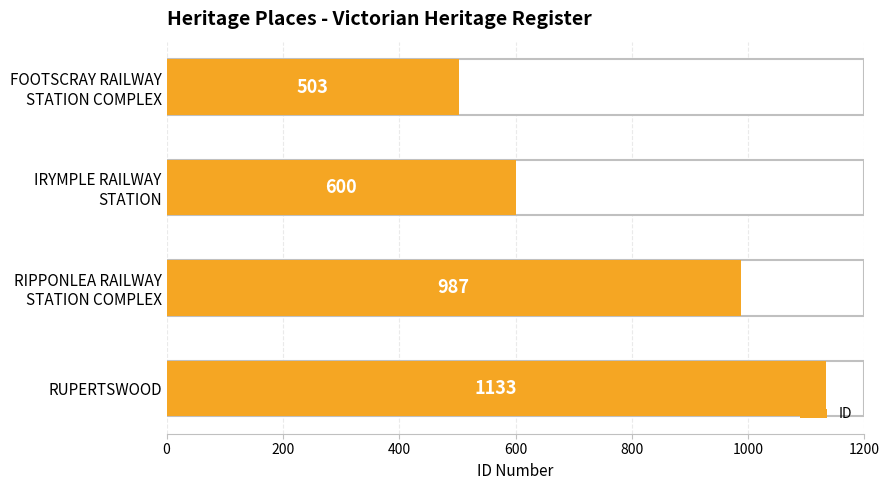

Which category has the highest value across all series?

RUPERTSWOOD